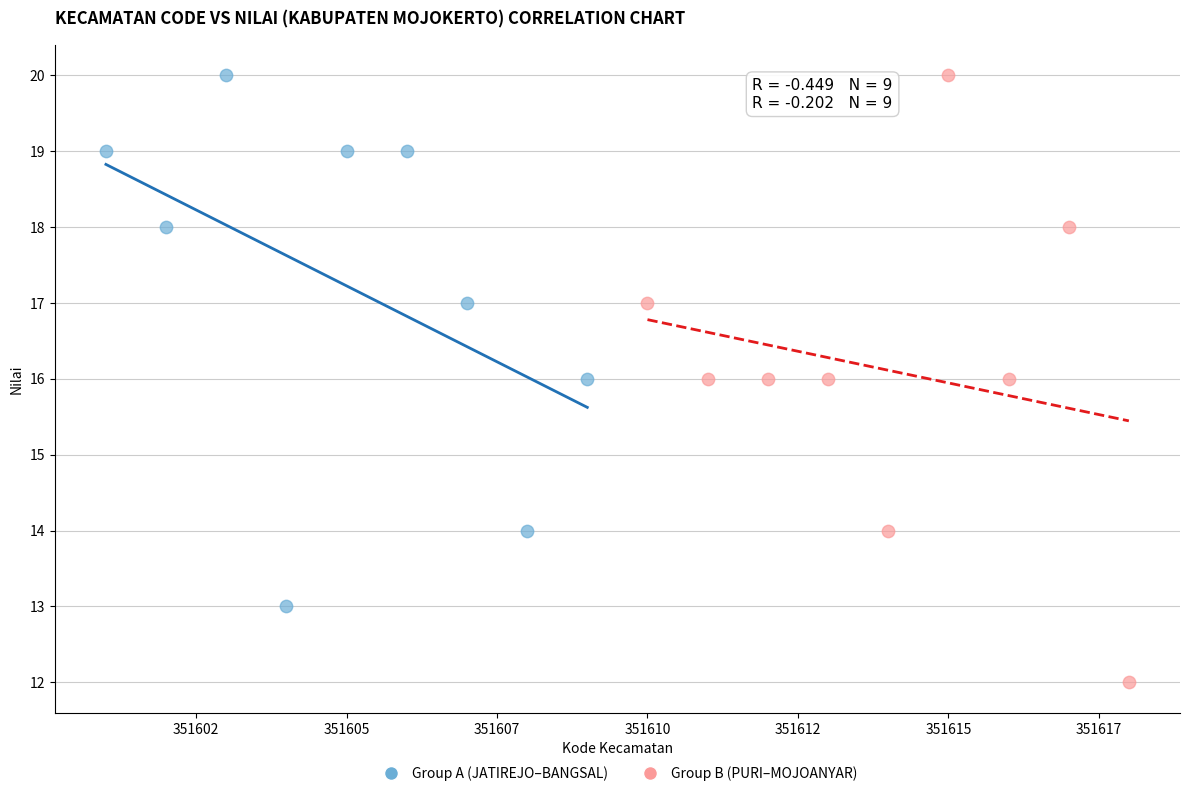

Which series reaches the minimum Y coordinate?

Group B (PURI–MOJOANYAR)